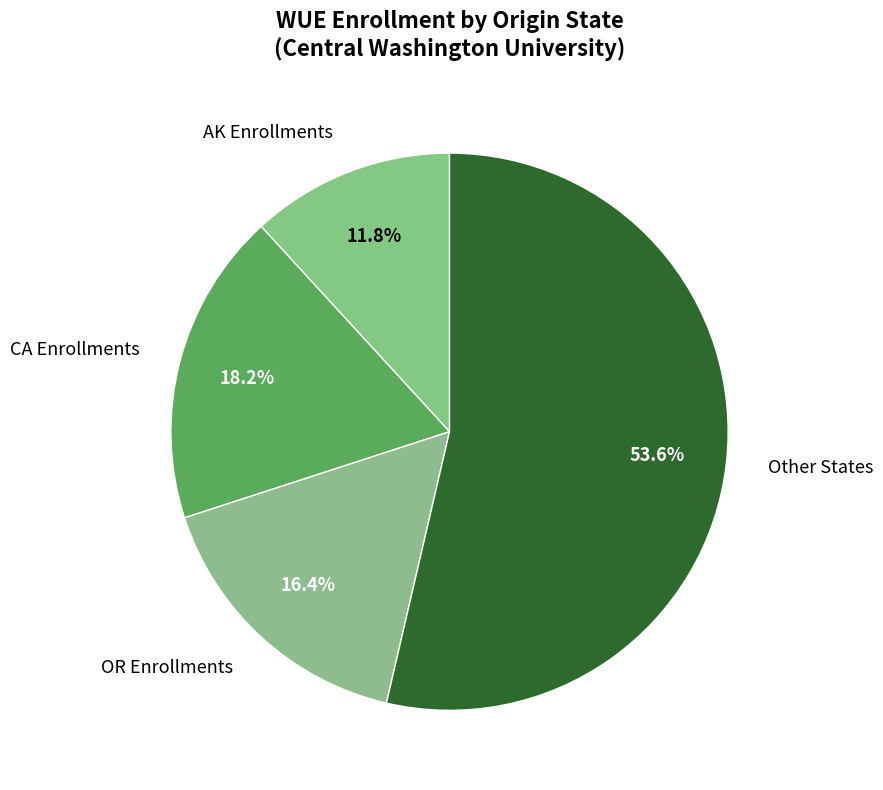

How many segments does this pie chart have?

4